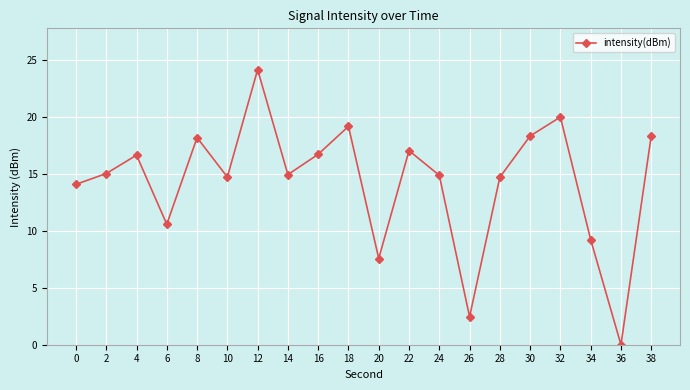

At which category does the chart reach its minimum across all series?

36